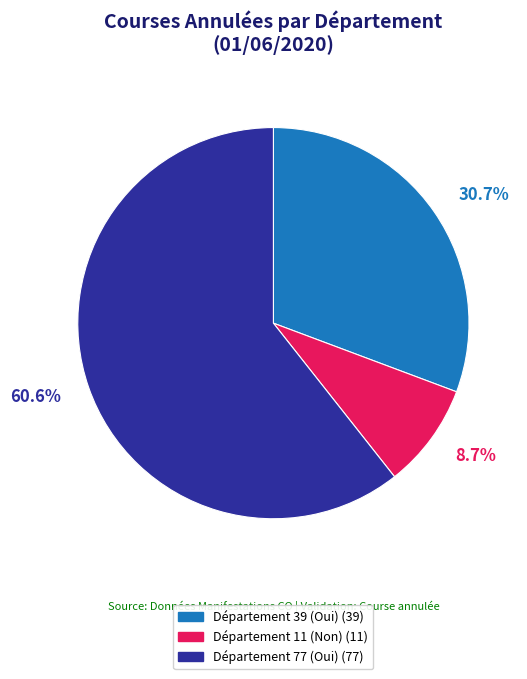

Is it true that Département 77 (Oui) is 53% of the pie?

False